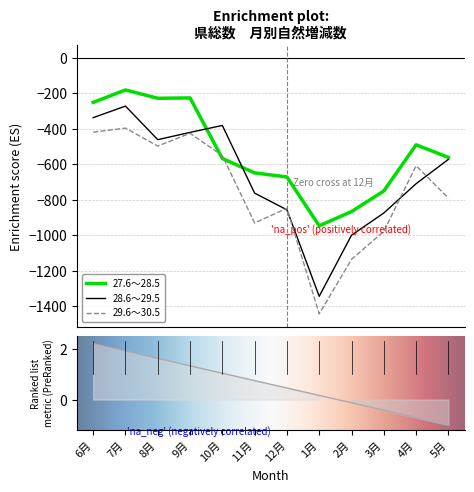

What is the value of the 27.6～28.5 point at the 1st from the left?

-251